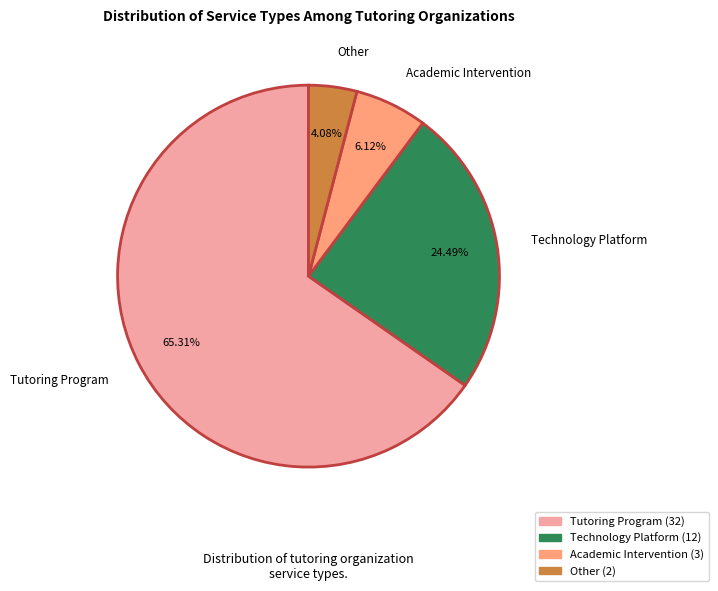

Does any single category account for the majority?

Yes